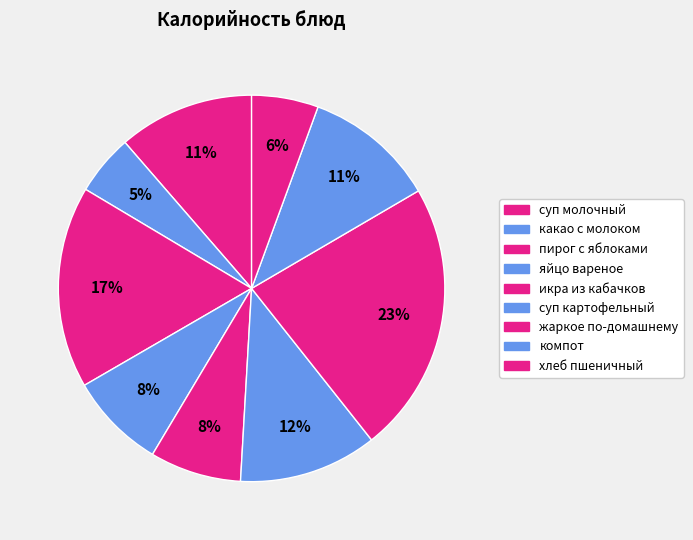

Is there a majority slice in this chart?

No